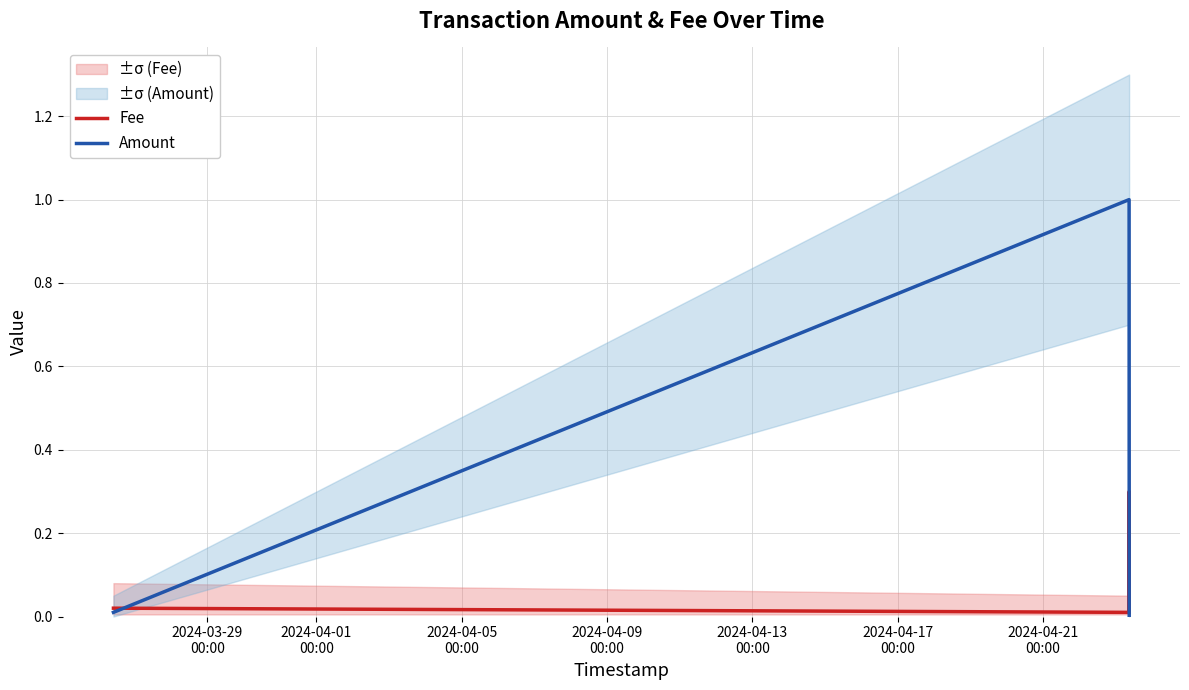

Is it true that Amount equals 1.5 at 2024-04-01
00:00?

False